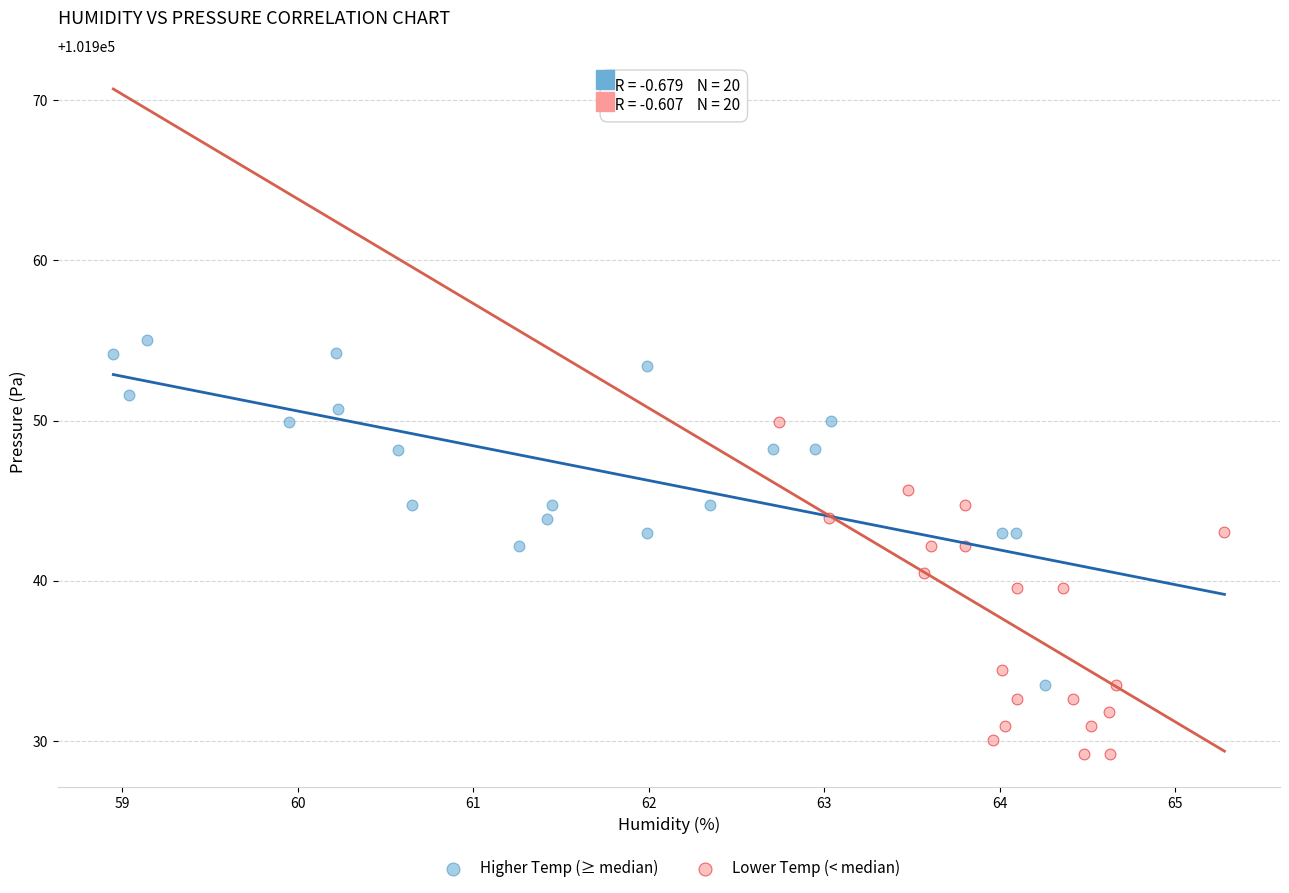

Which series contains the highest Y value?

Higher Temp (≥ median)